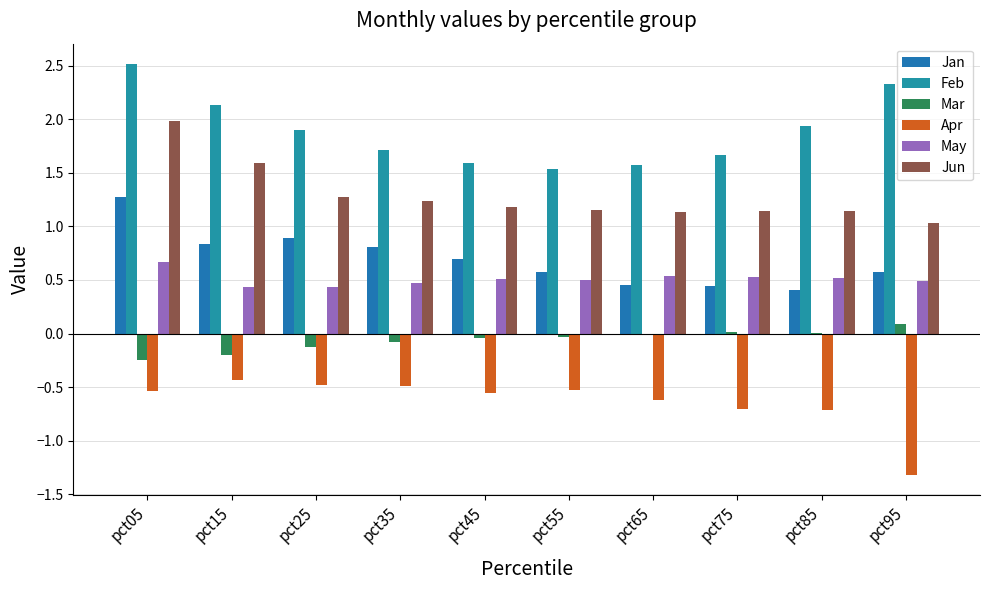

List the series in order of their peak value, highest first.

Feb, Jun, Jan, May, Mar, Apr